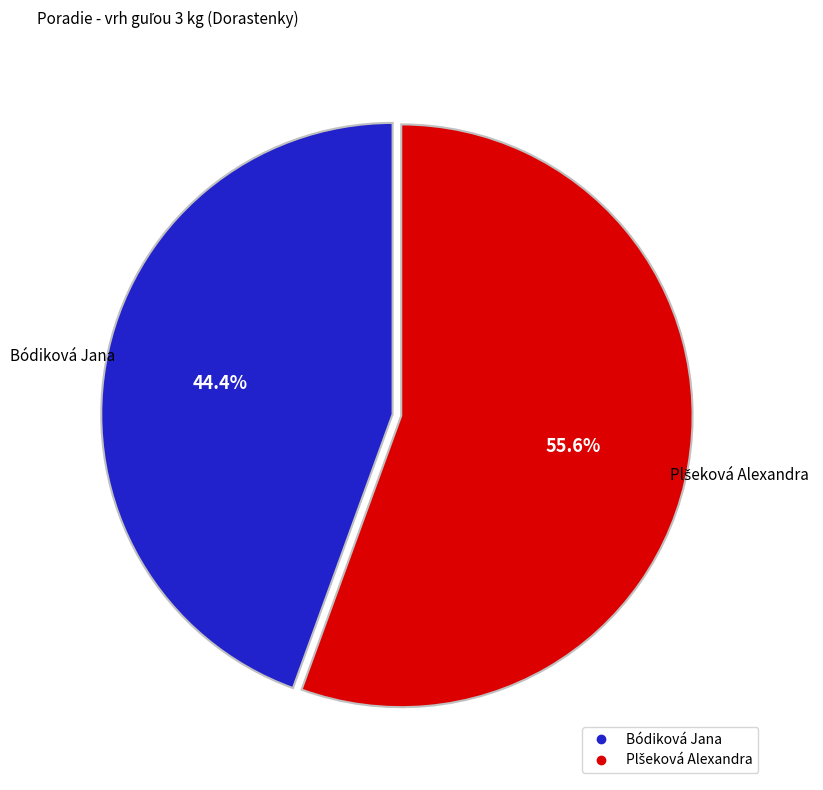

Which slice is the smallest?

Bódiková Jana